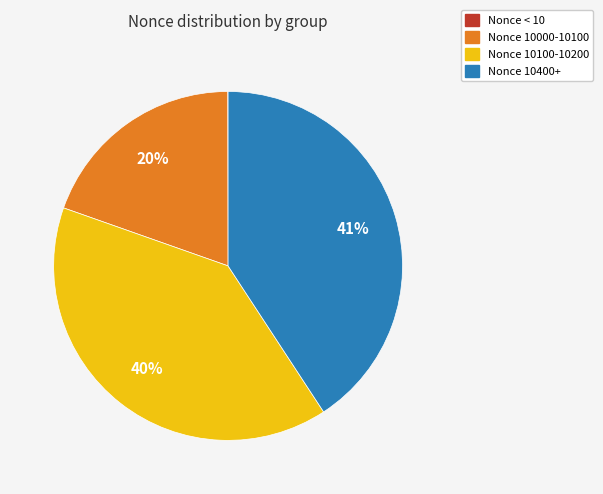

Which category has the biggest portion of the pie?

Nonce 10400+